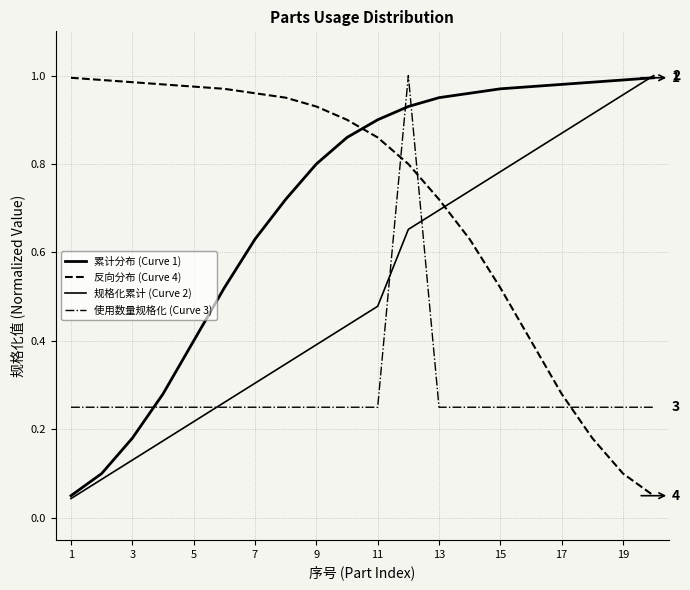

Does the chart display data point markers on the line(s)?

No